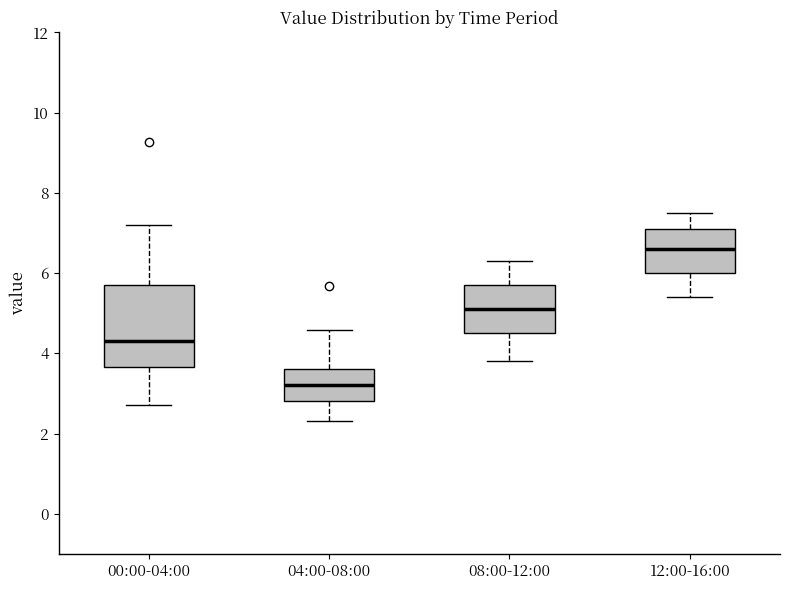

Which box's median line is the highest?

12:00-16:00